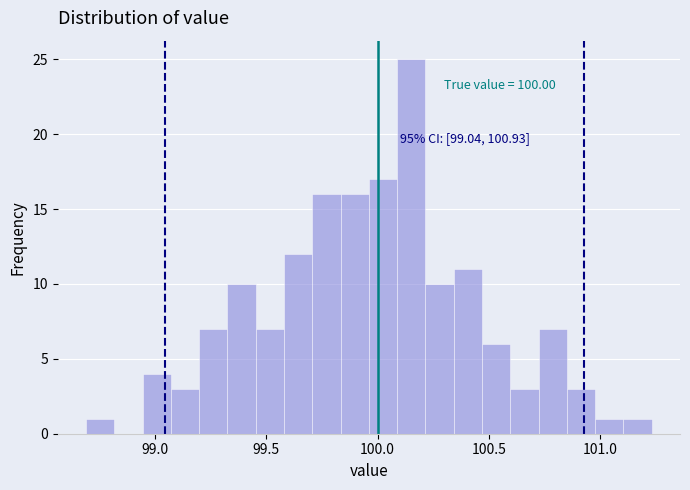

Read against the x-axis, roughly where is the centre of the tallest bar?

100.15